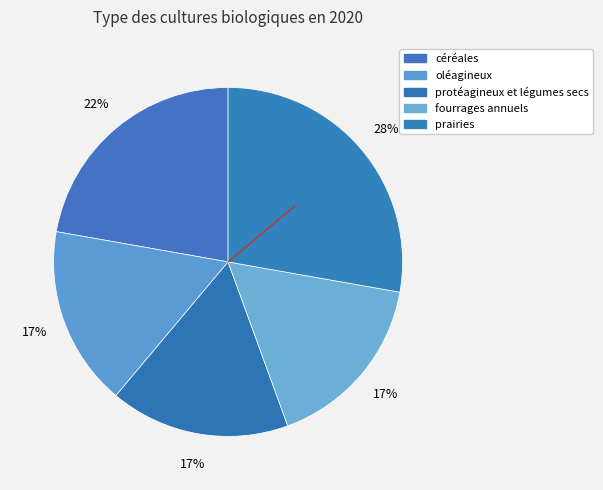

How many slices are in this pie chart?

5